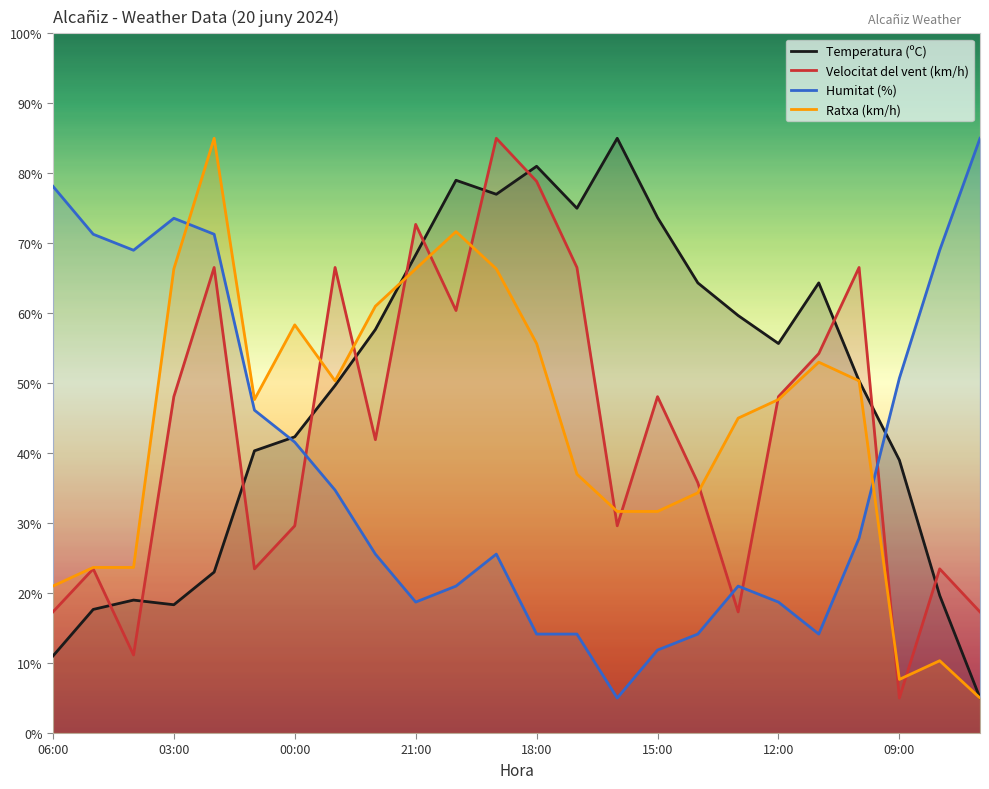

What is the lowest value of the Humitat (%) series?

5.0